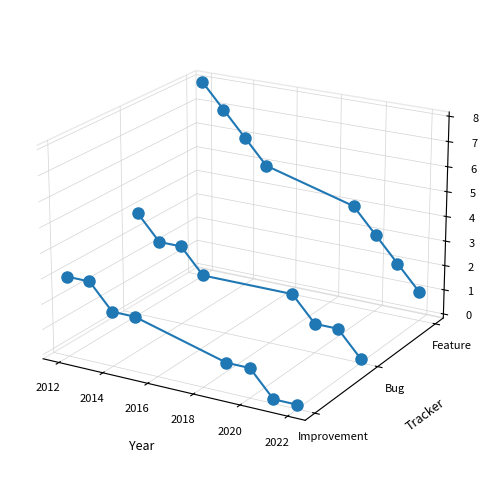

Which series has the largest total across all categories?

Feature